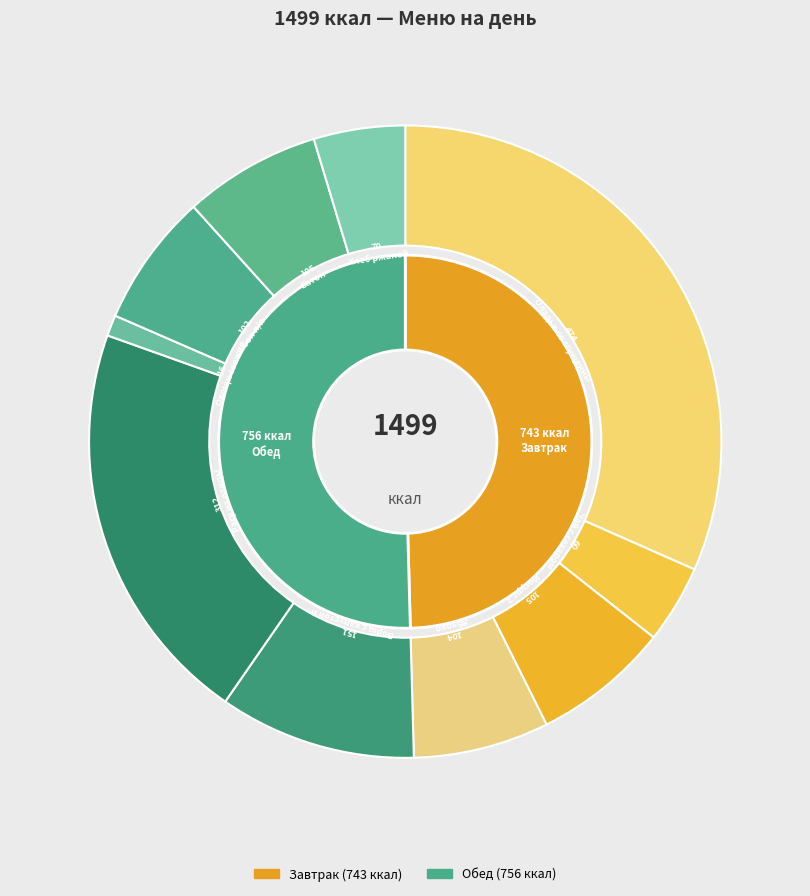

Is it true that Яблоко is 7% of the pie?

True